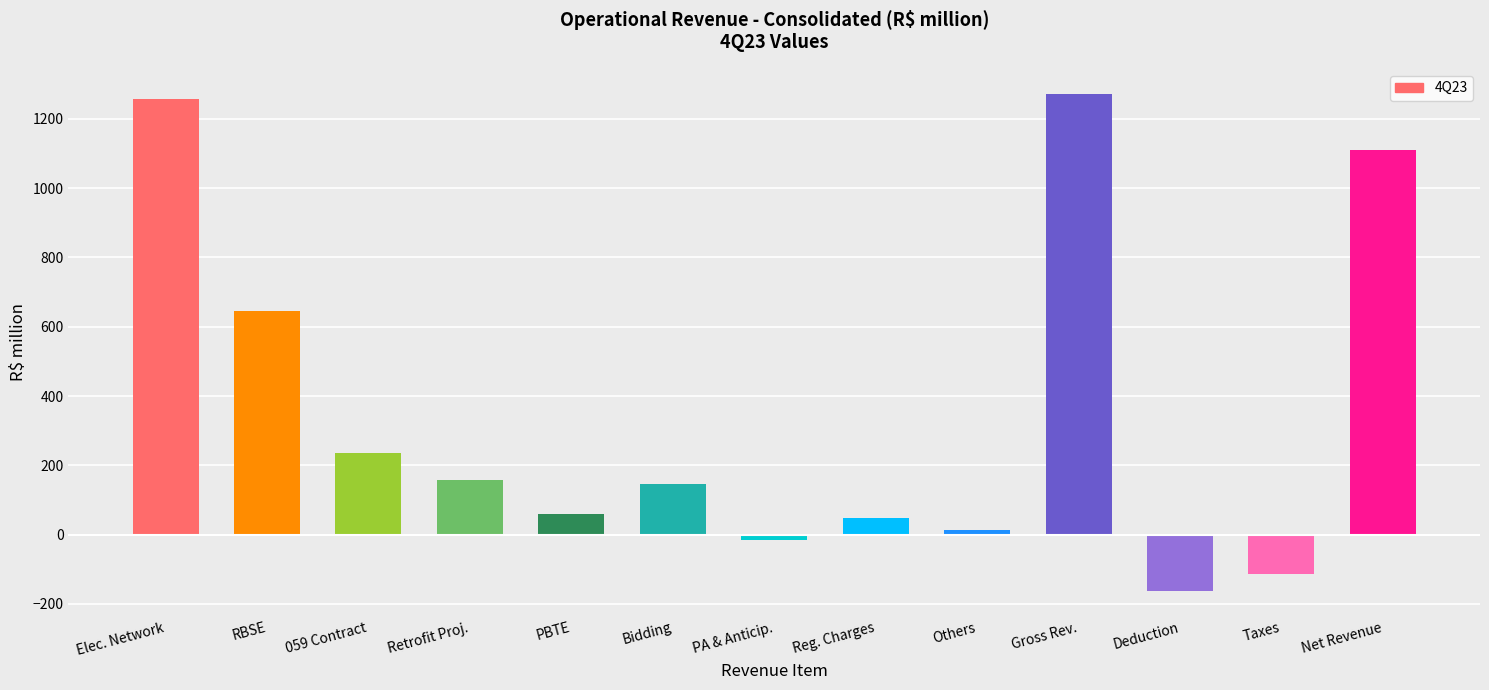

What is the ratio of the value at RBSE to the value at 059 Contract?

2.7